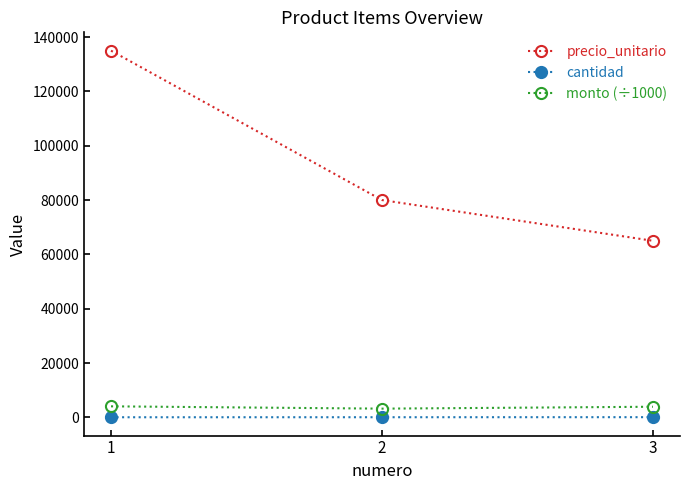

Which category has the highest value across all series?

1